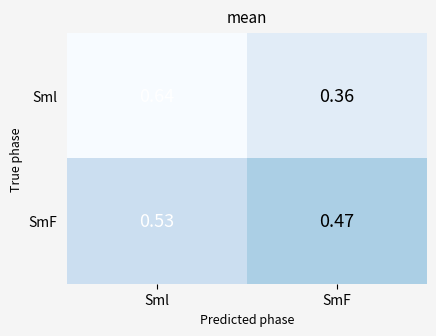

Which category has the lowest value in the SmF series?

SmF